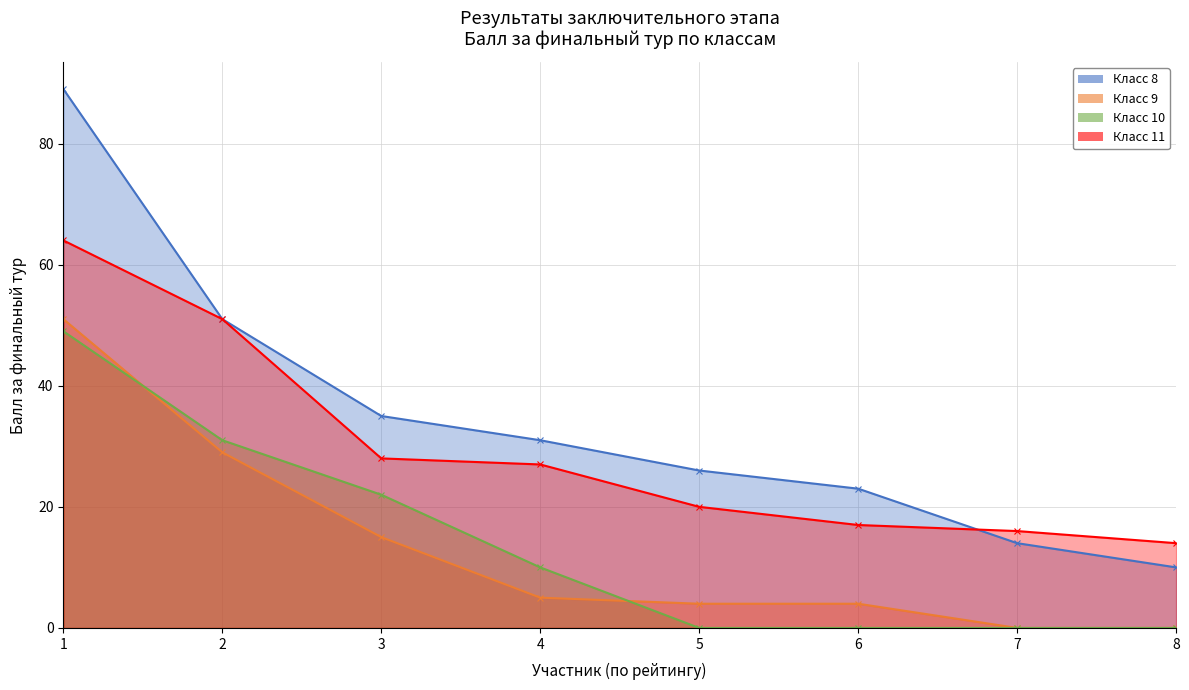

True or false: Класс 11 has more than 1 interior local peaks.

False